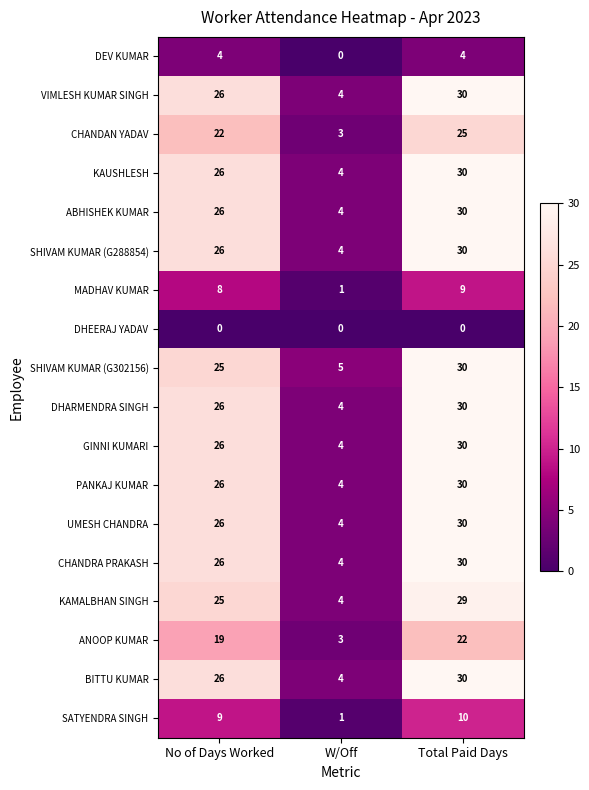

How many data points in DHARMENDRA SINGH are less than 26?

1